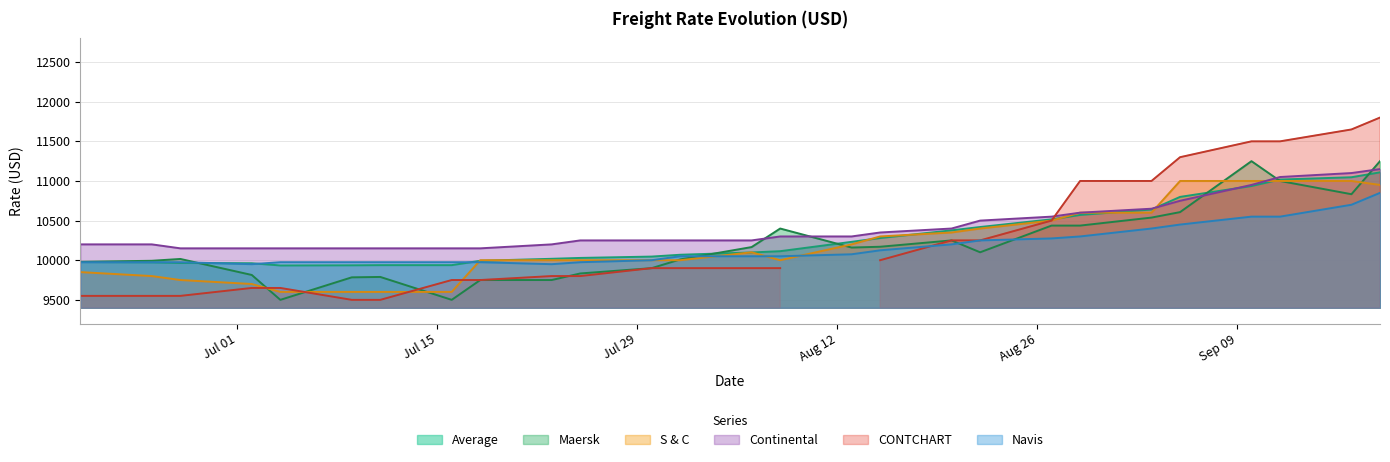

True or false: Navis and Continental cross at least once.

False